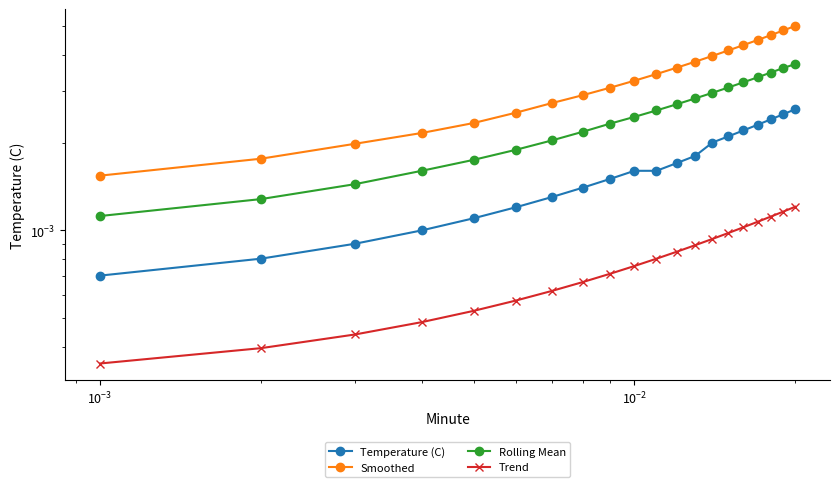

True or false: Smoothed and Trend intersect in this chart.

False